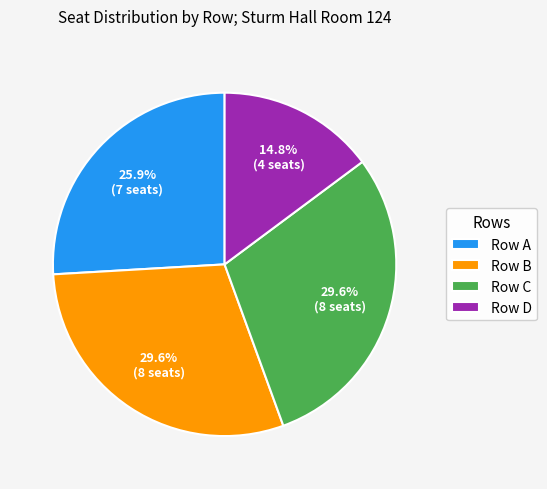

Count the number of slices in the pie.

4